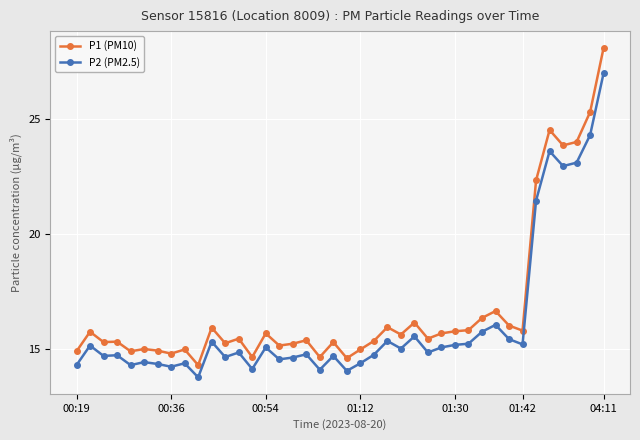

Which series has the widest spread of values?

P1 (PM10)